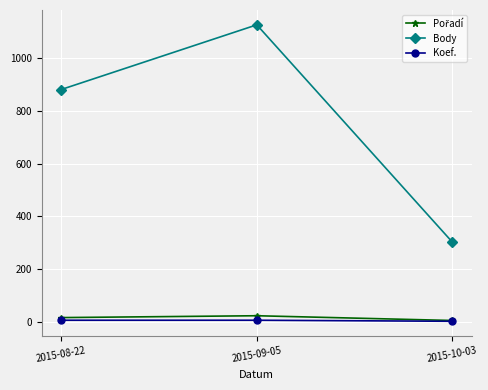

The value of Body at 2015-10-03 is 303. True or false?

True